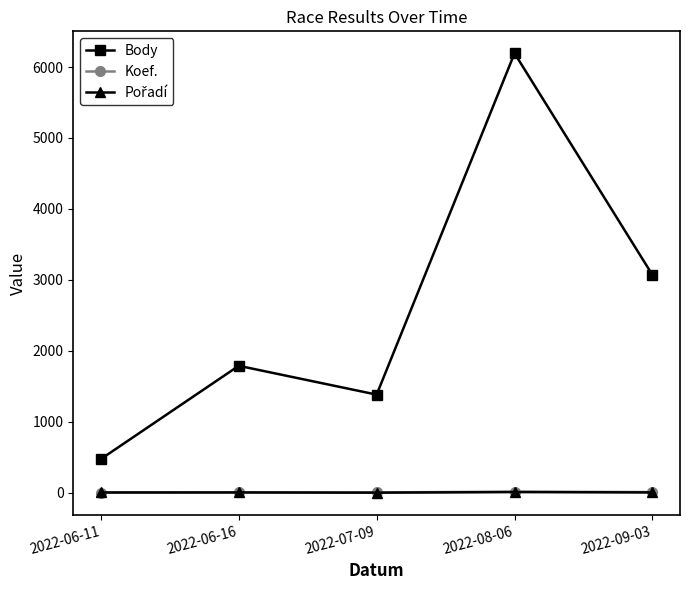

Which series has the largest total across all categories?

Body